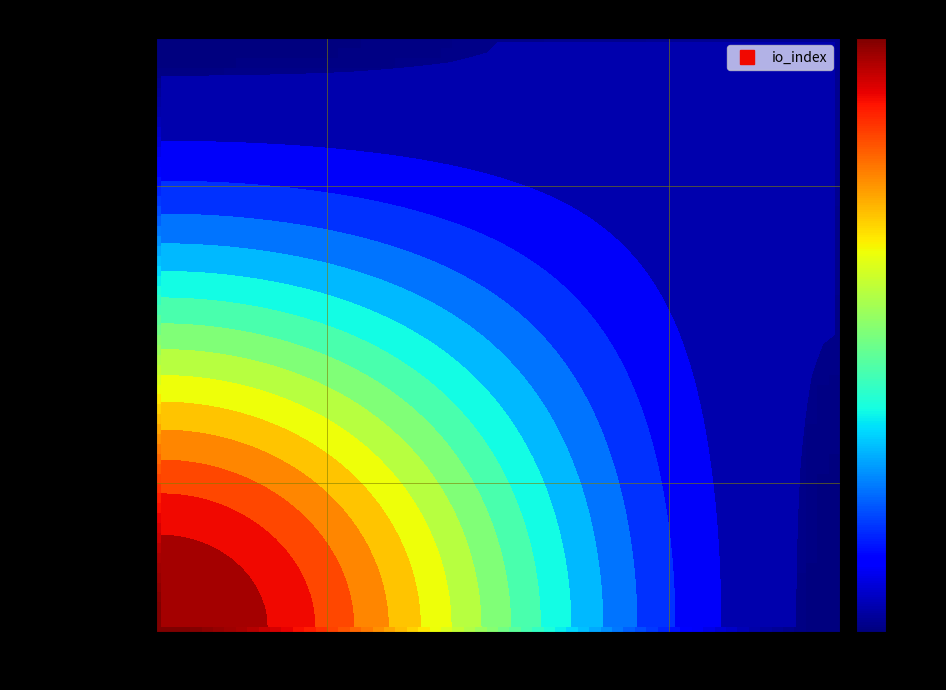

Read the 3fb9abbb6ec8788455dc60a195b652aab8650fb value at io_index, to the nearest 10.

50